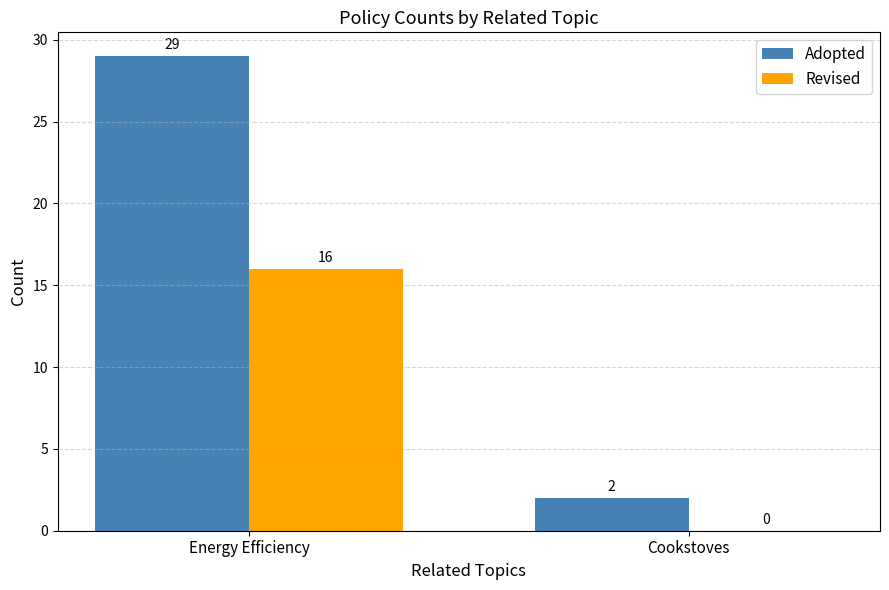

At which category is the sum across all series the highest?

Energy Efficiency